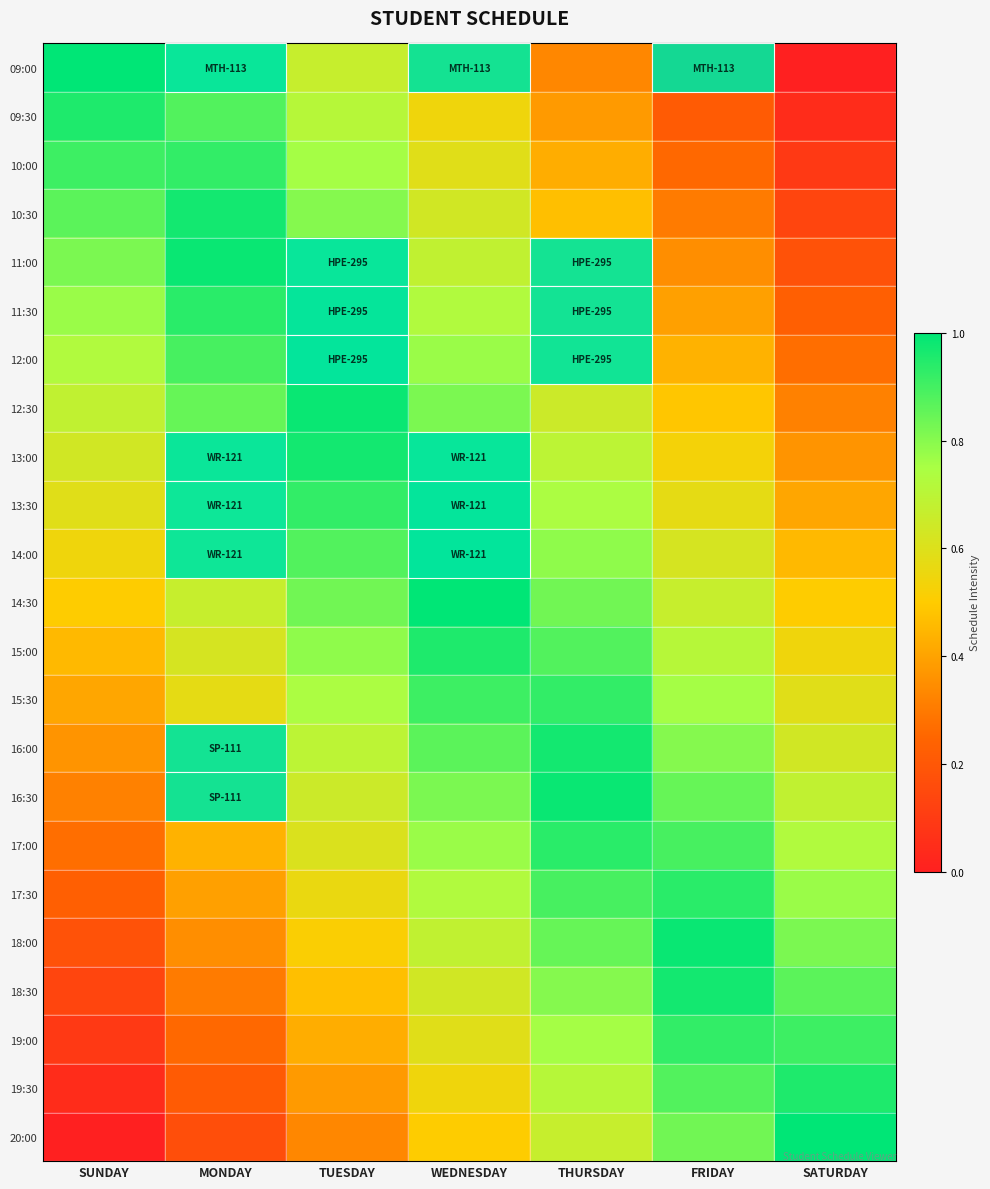

What is the maximum value shown in the chart?

1.0